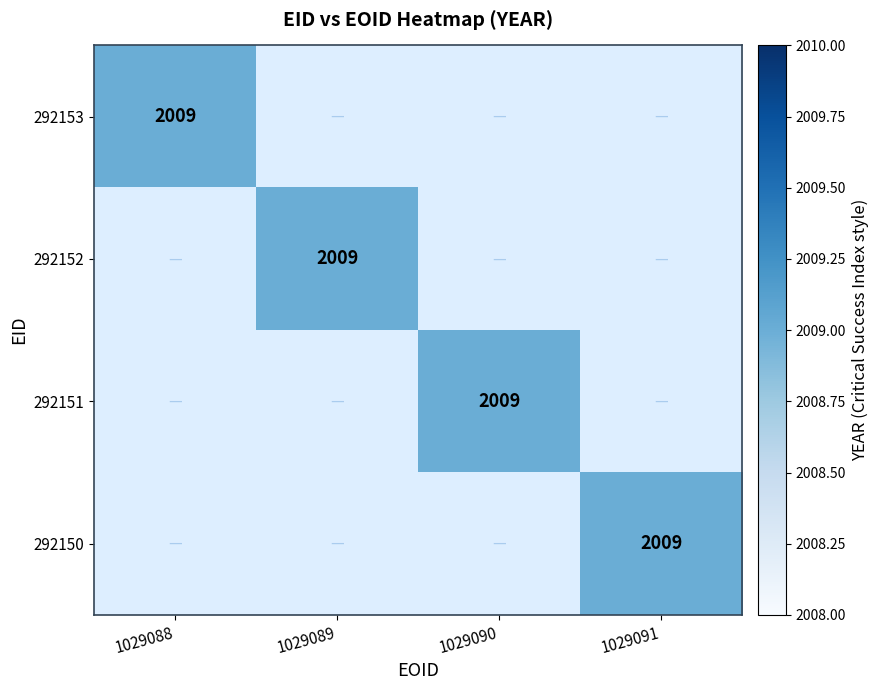

Reading left to right, transcribe all the data shown in this chart.

292153: 1029088=2009	1029089=0	1029090=0	1029091=0
292152: 1029088=0	1029089=2009	1029090=0	1029091=0
292151: 1029088=0	1029089=0	1029090=2009	1029091=0
292150: 1029088=0	1029089=0	1029090=0	1029091=2009